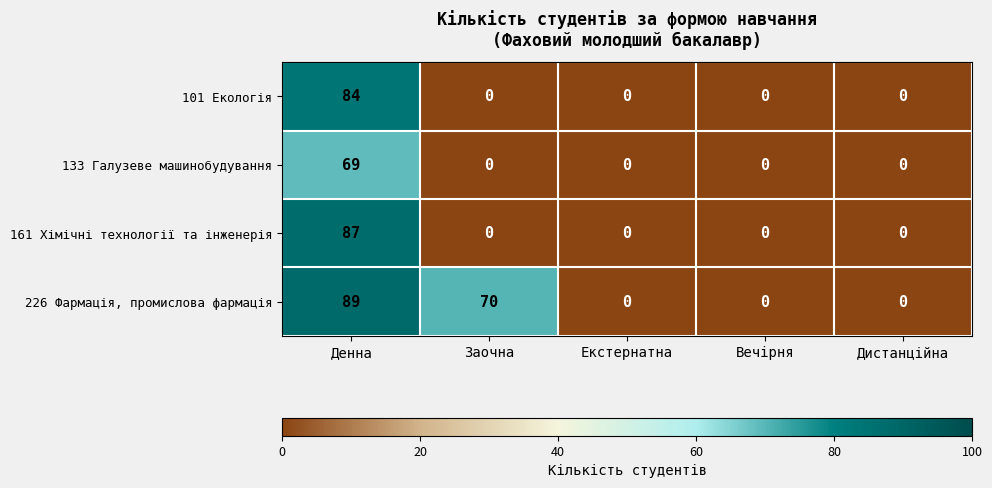

Which series changed the most between Денна and Екстернатна?

226 Фармація, промислова фармація